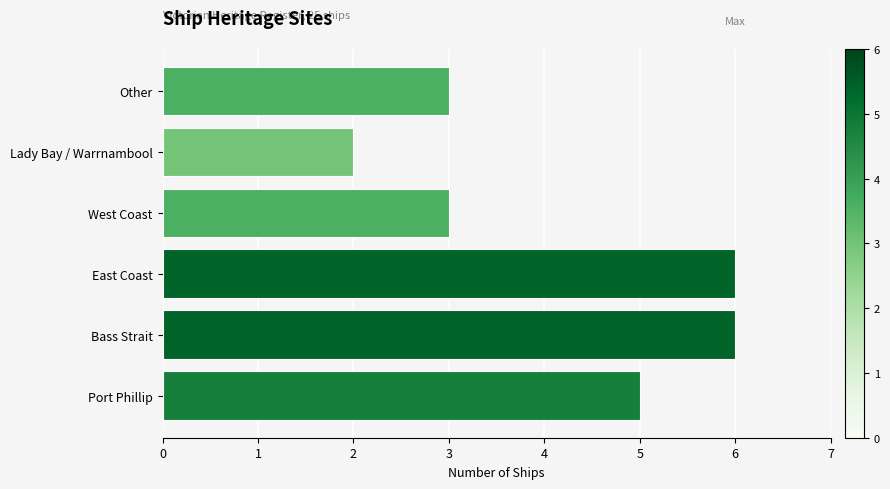

How many bars are there in total?

6